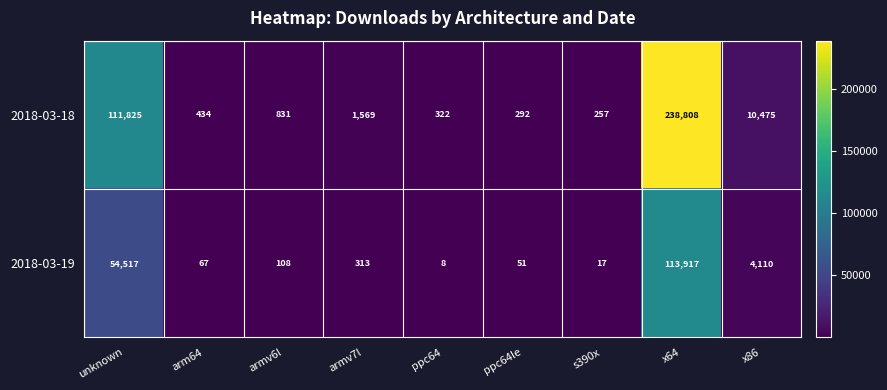

How many distinct data groups are displayed?

2